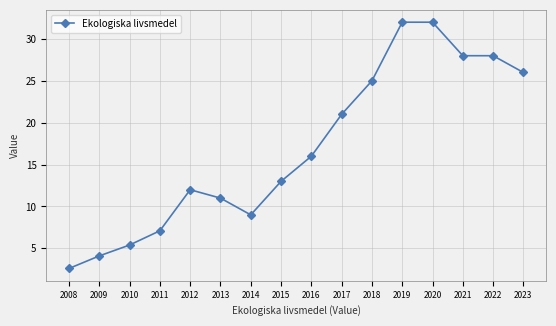

Is this an area chart (filled region under the line)?

No